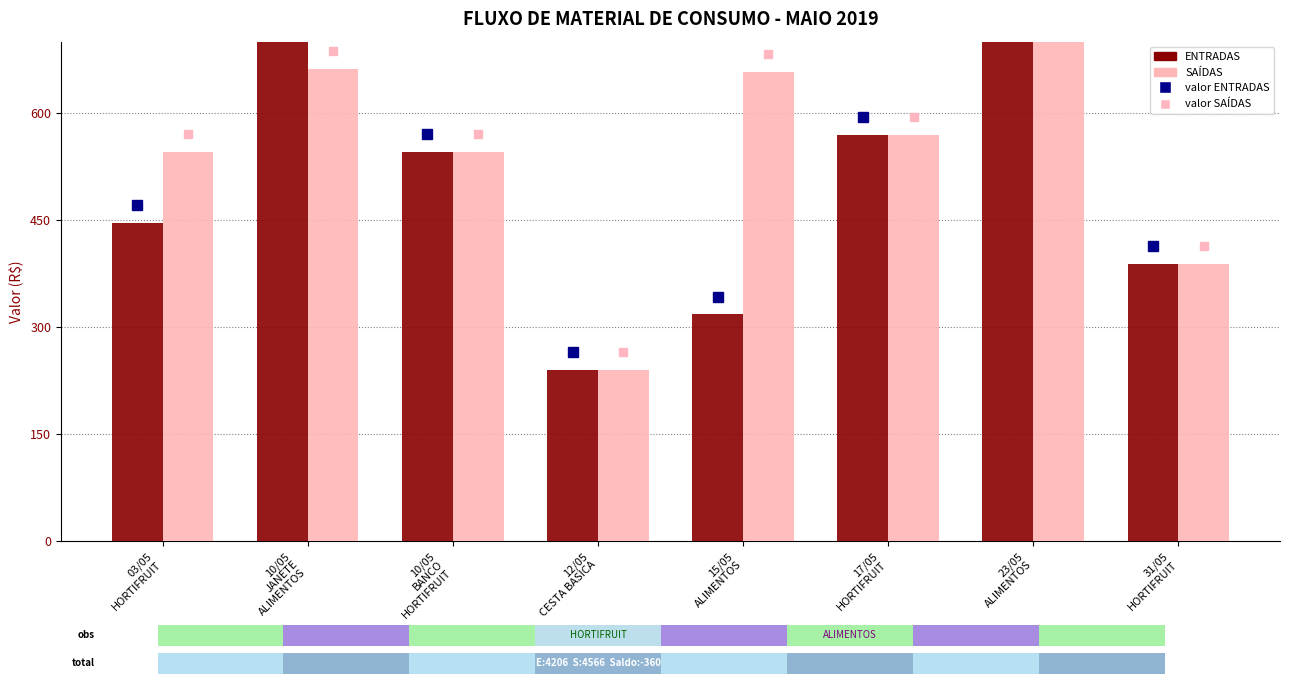

What is the label of the 3rd bar from the right?

17/05
HORTIFRUIT